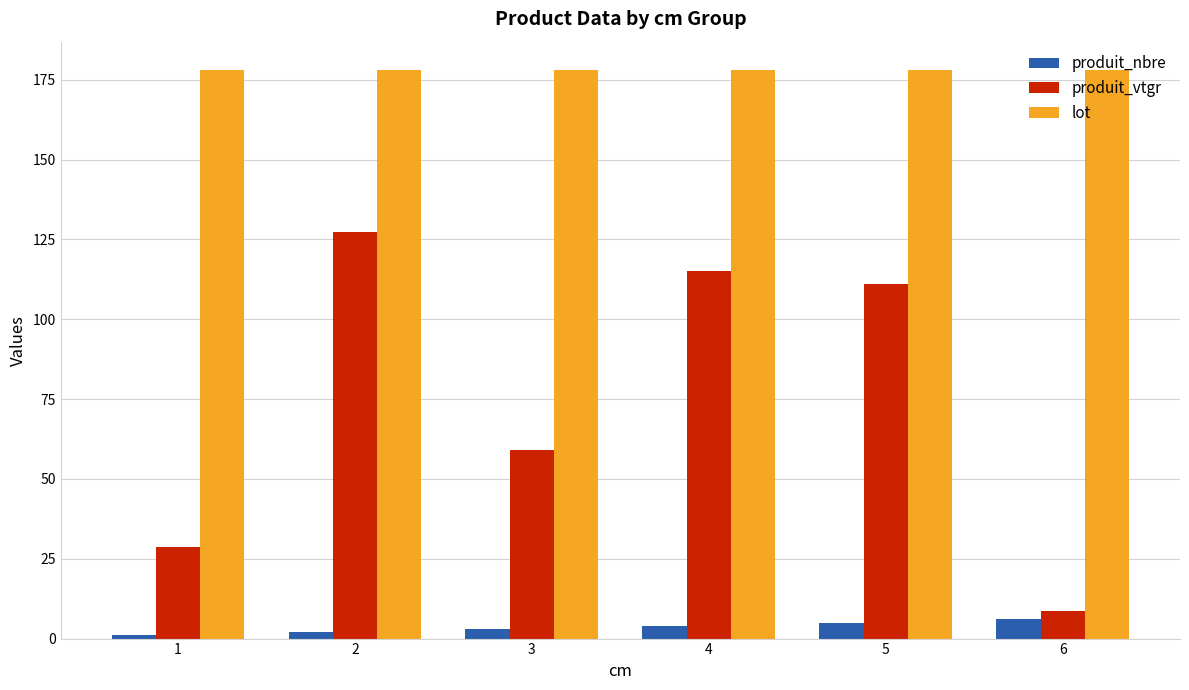

Where is produit_vtgr nearest to the value 68?

3